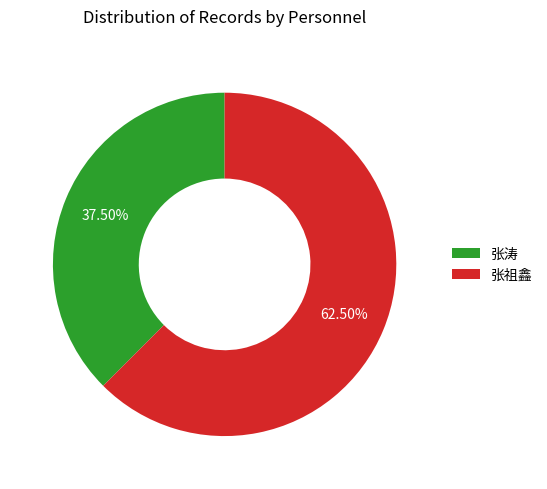

Rank the categories by value from lowest to highest.

张涛, 张祖鑫